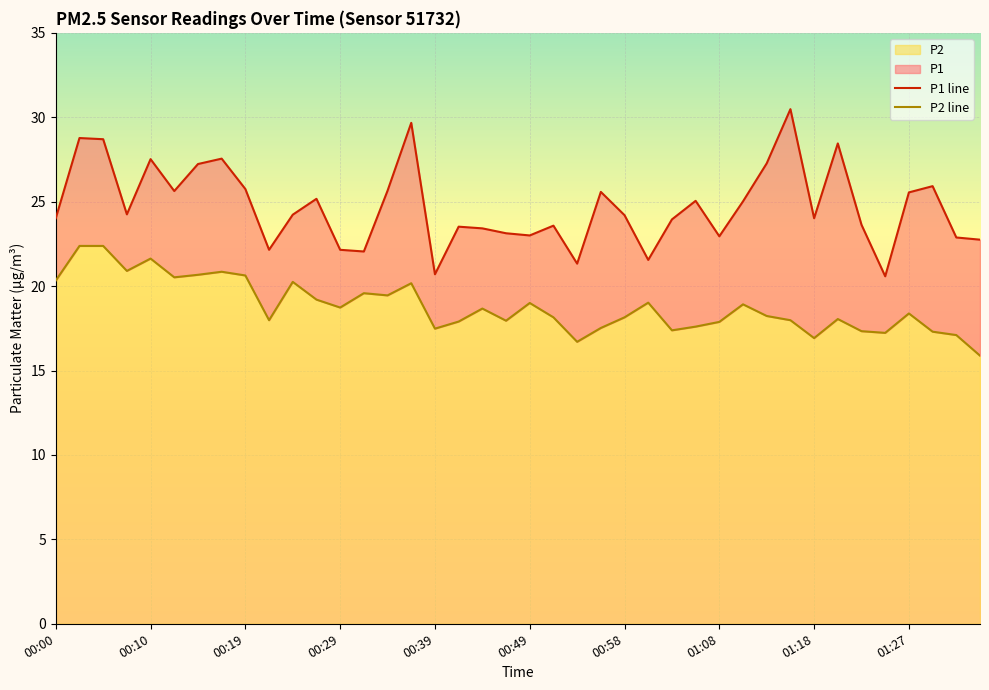

True or false: P1 line has more than 1 points higher than both neighbors.

True